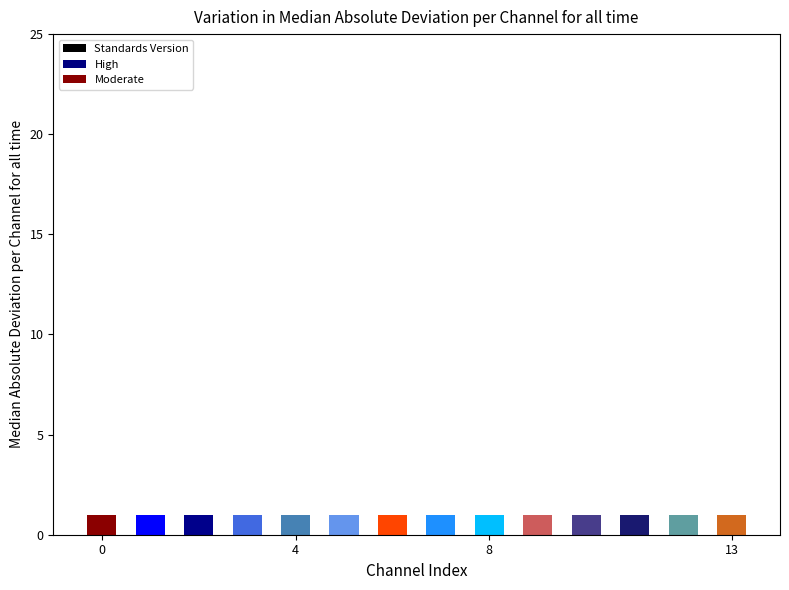

What is the average value of the Standards Version series?

1